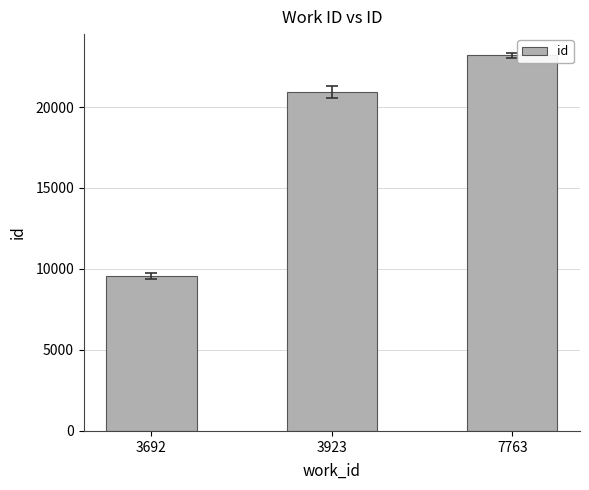

What value does the data have at 3923, to the nearest 50?

20900